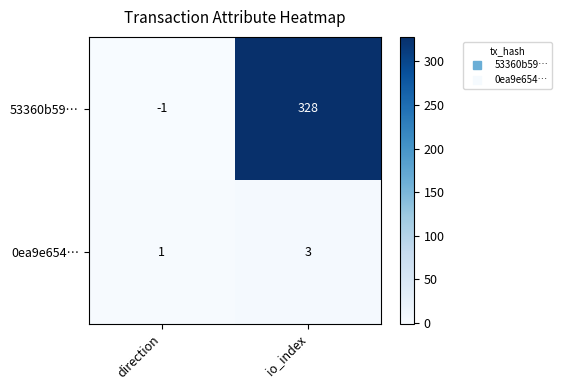

Which series changed the most between direction and io_index?

53360b59…